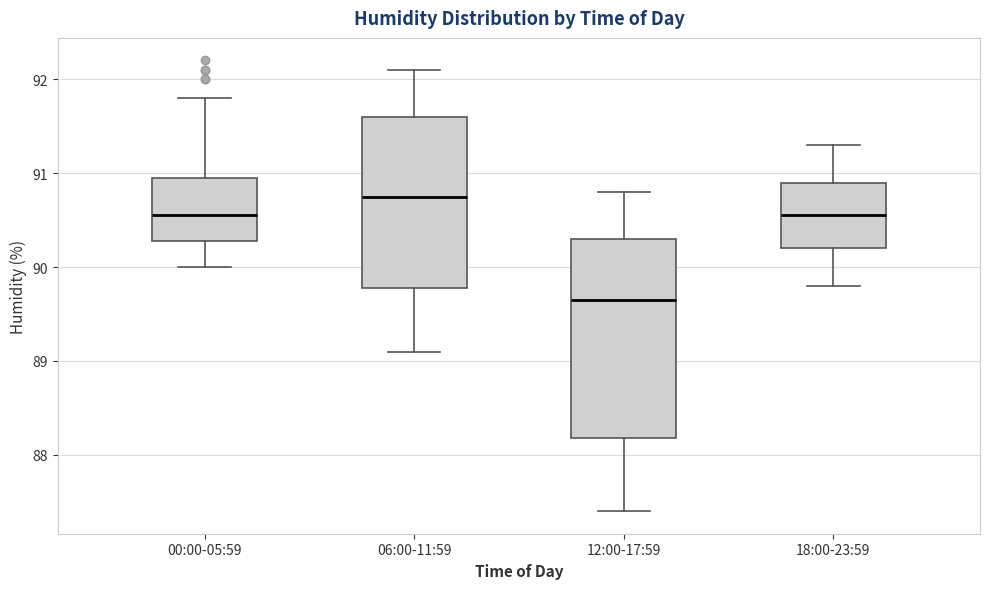

Which box is the tallest, from its lower edge to its upper edge?

12:00-17:59